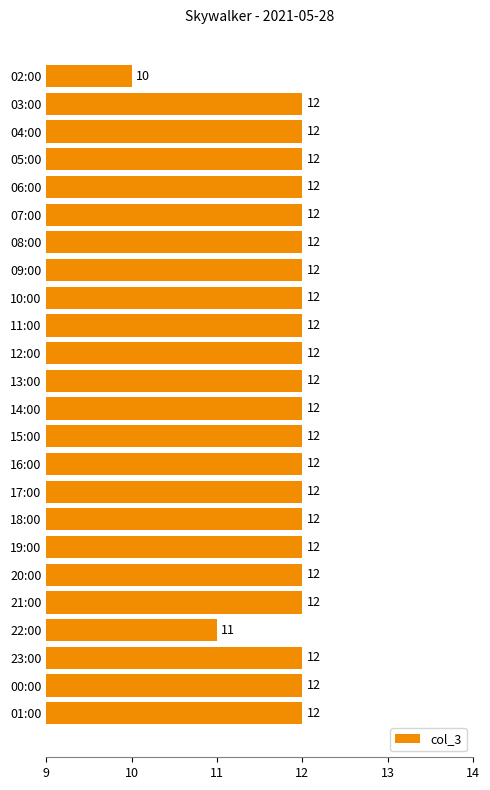

Approximately how many times larger is the value at 13:00 compared to 06:00?

1.0